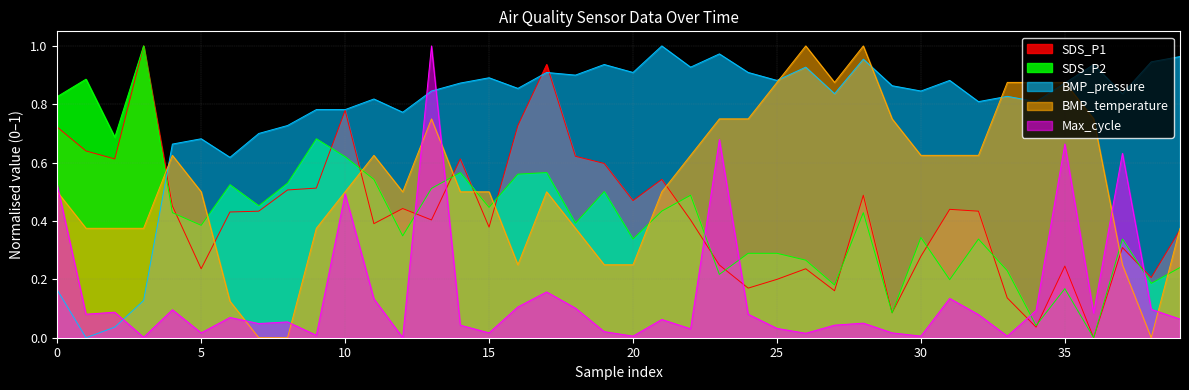

What is the difference between the SDS_P1 values at 30 and 16?

0.4